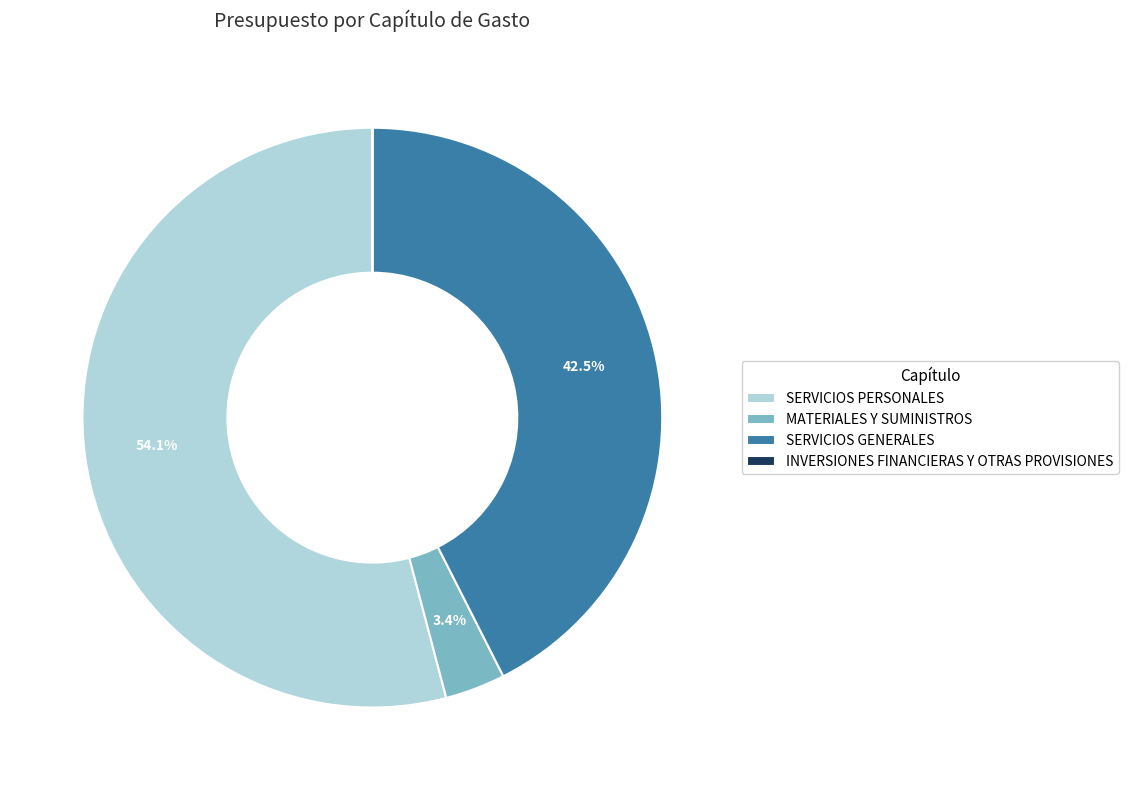

Combined, what portion of the pie is SERVICIOS PERSONALES and SERVICIOS GENERALES?

96.6%